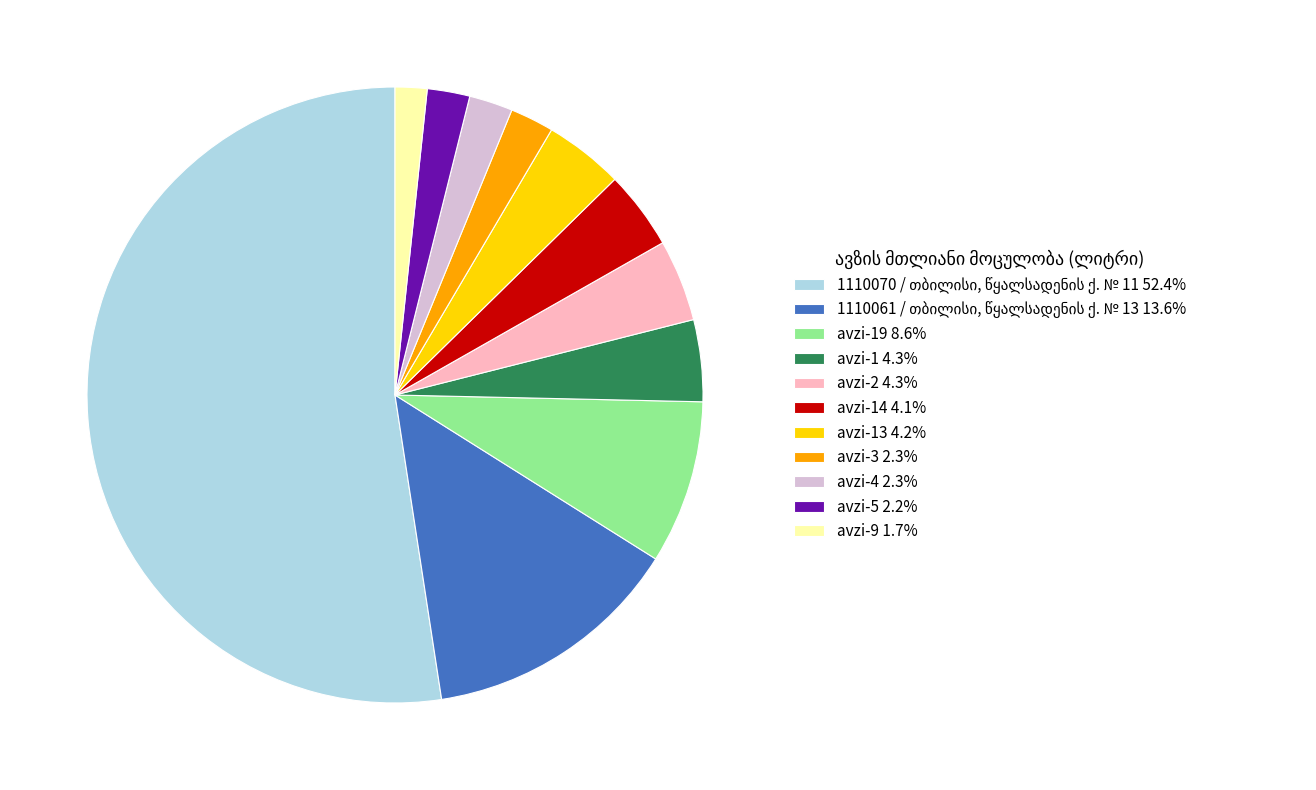

Does avzi-9 1.7% account for over 50% of the chart?

No